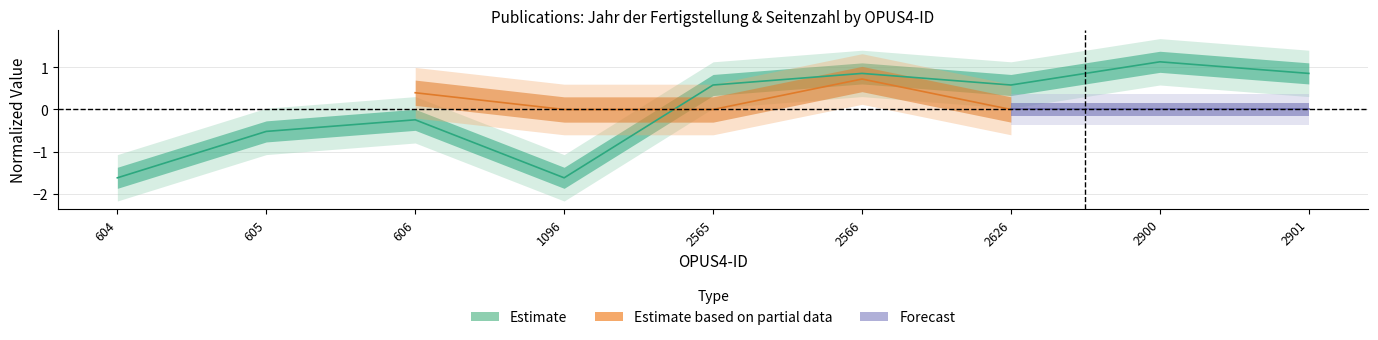

What is the approximate value at 605?

-0.5